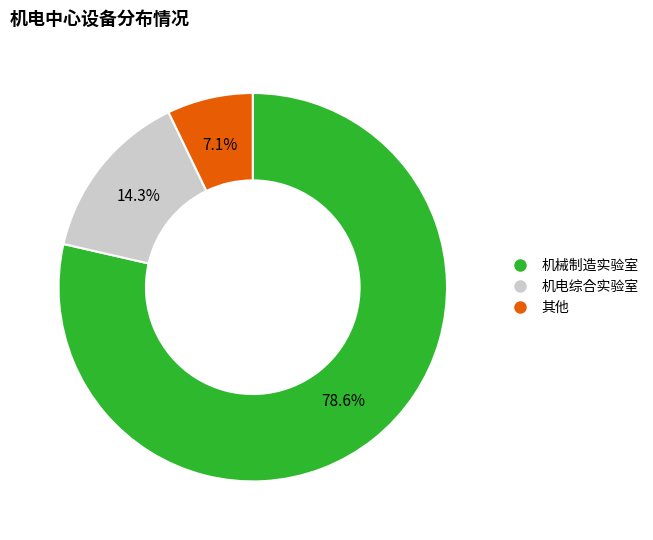

Count the number of slices in the pie.

3